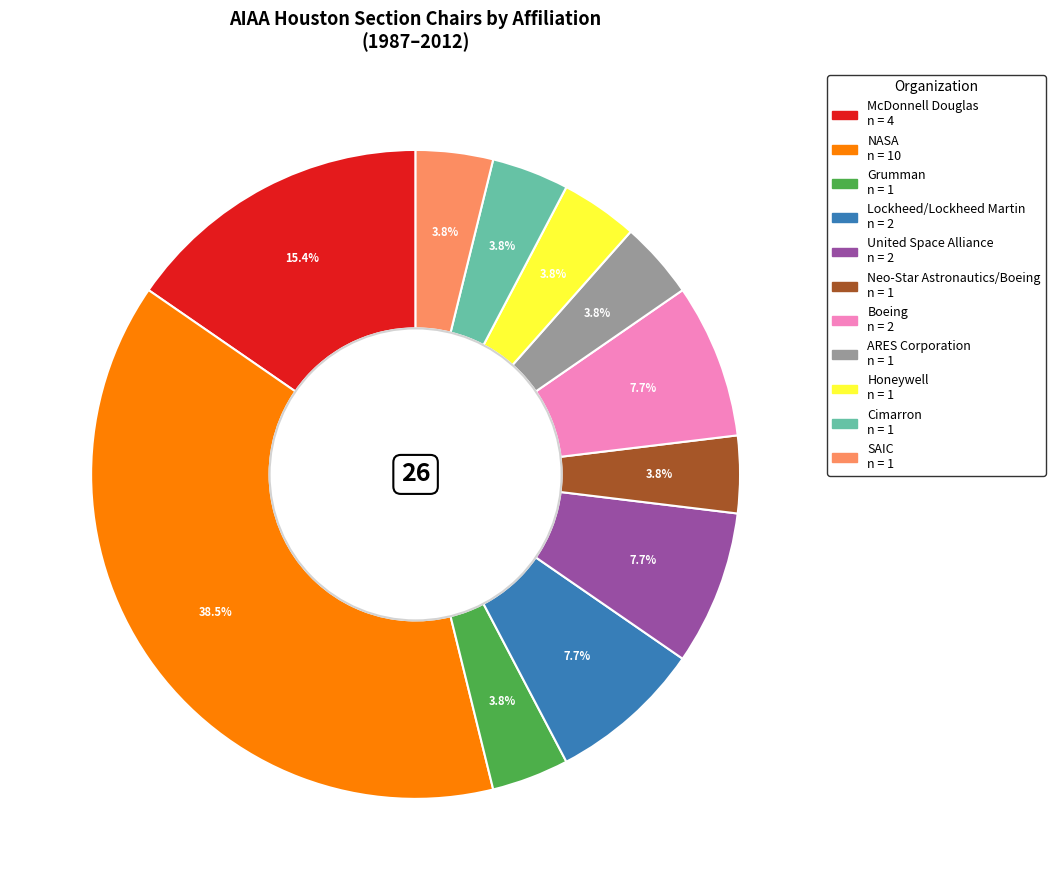

Does any single category account for the majority?

No